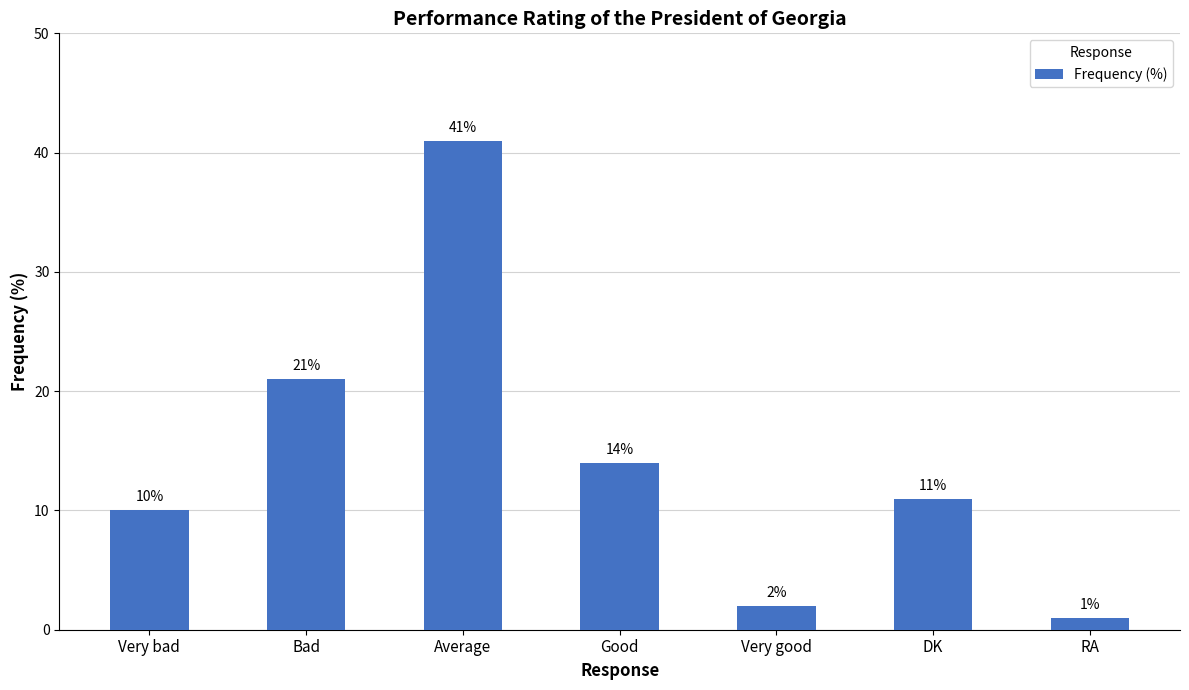

Rank the categories by value from highest to lowest.

Average, Bad, Good, DK, Very bad, Very good, RA